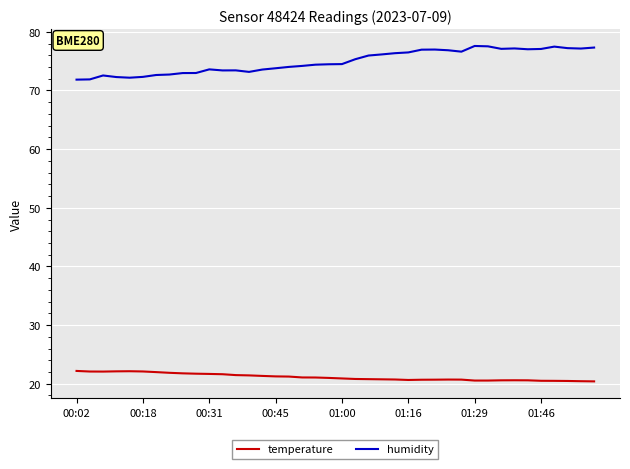

True or false: humidity and temperature cross at least once.

False